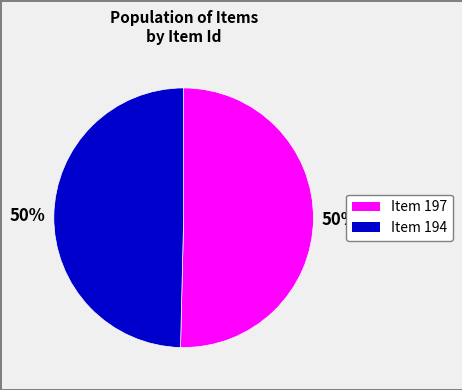

Is it true that Item 194 is 62% of the pie?

False